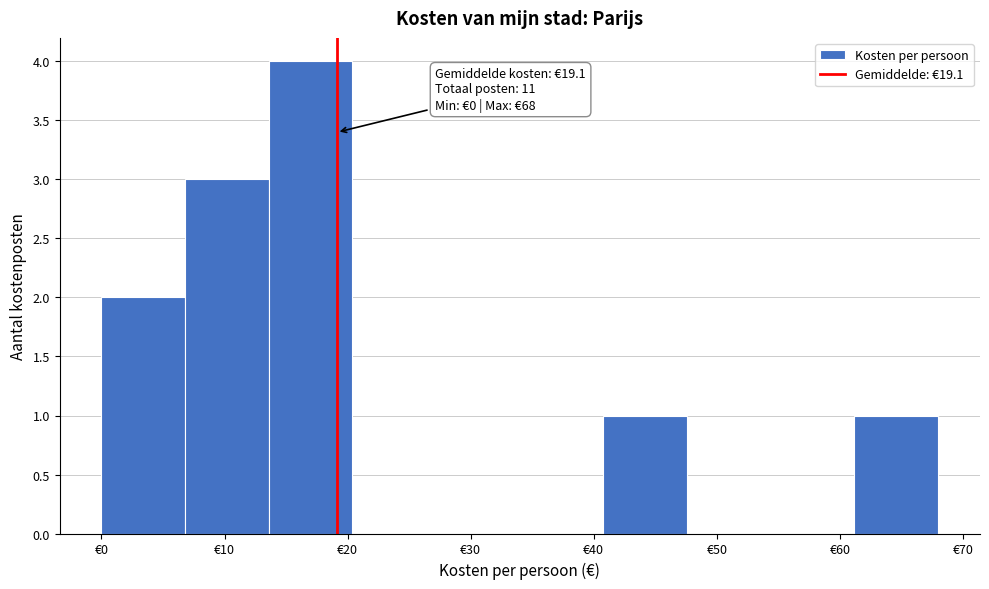

Which range on the x-axis has the tallest bar?

13.6 to 20.4